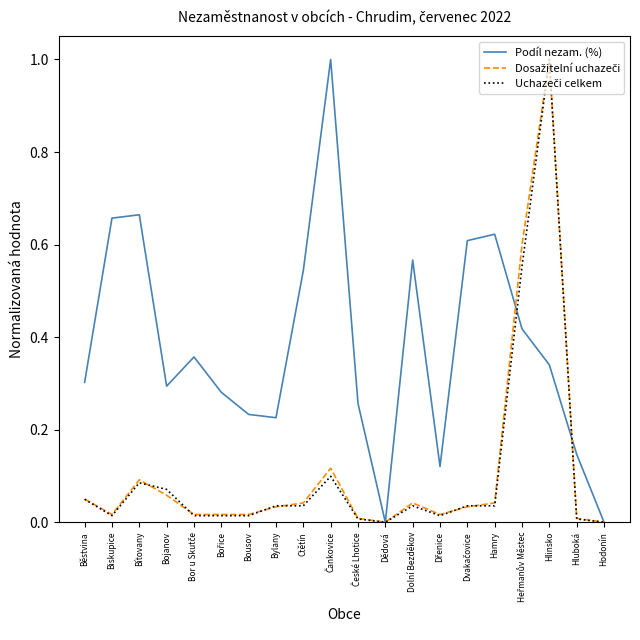

True or false: Podíl nezam. (%) has a value of -0.3 at Hodonín.

False